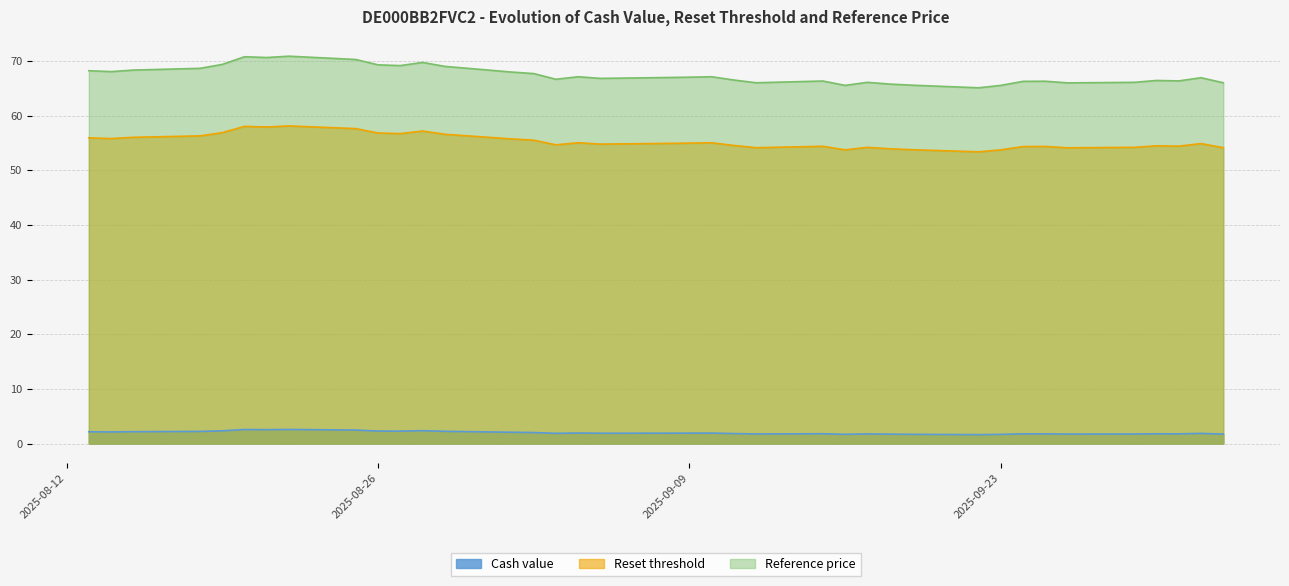

Which series has the largest total across all categories?

Reference price